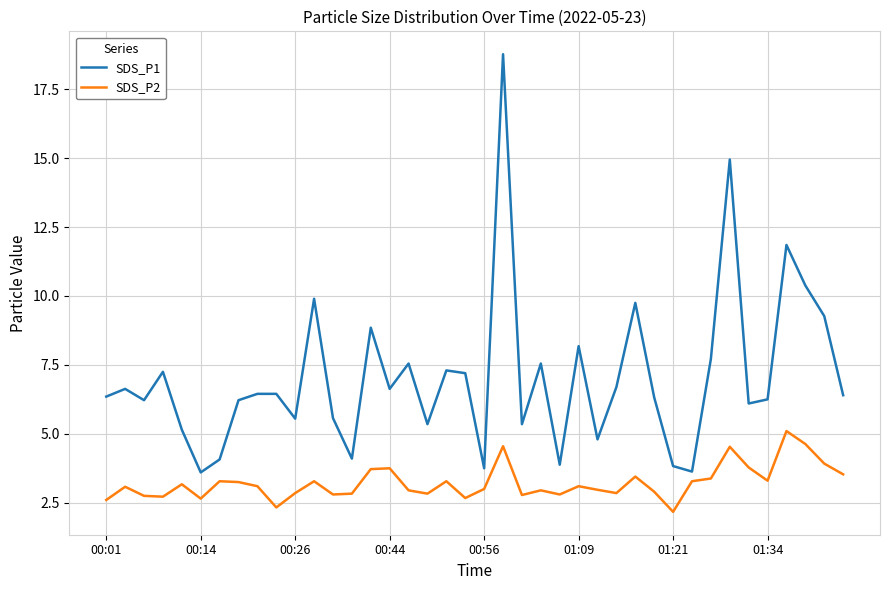

List the series in order of their overall mean, lowest first.

SDS_P2, SDS_P1